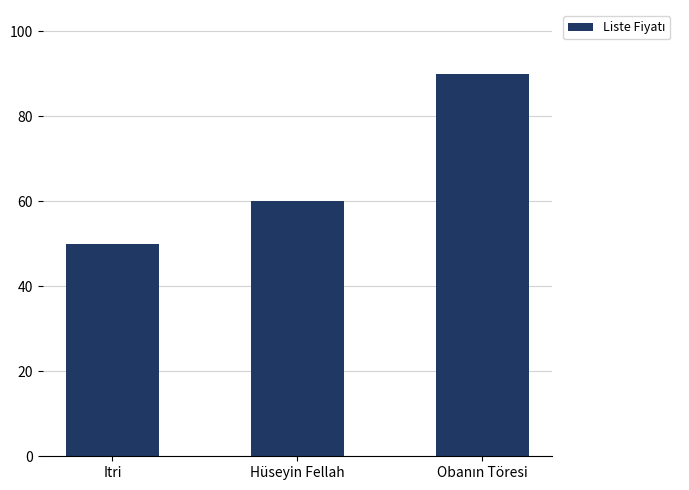

Is it true that the value at Itri is 15?

False